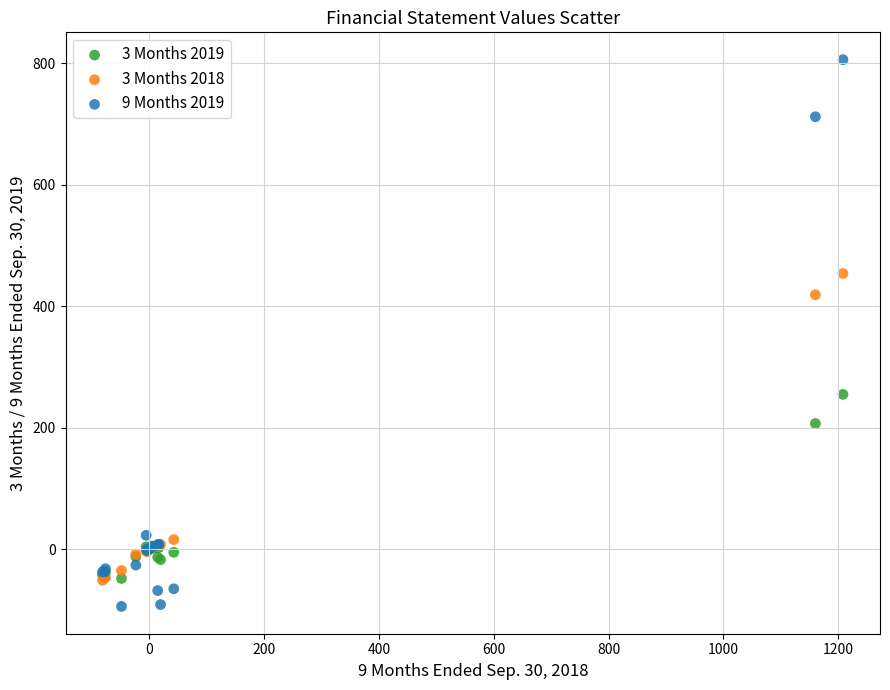

What are all the series names shown in the legend?

3 Months 2019, 3 Months 2018, 9 Months 2019